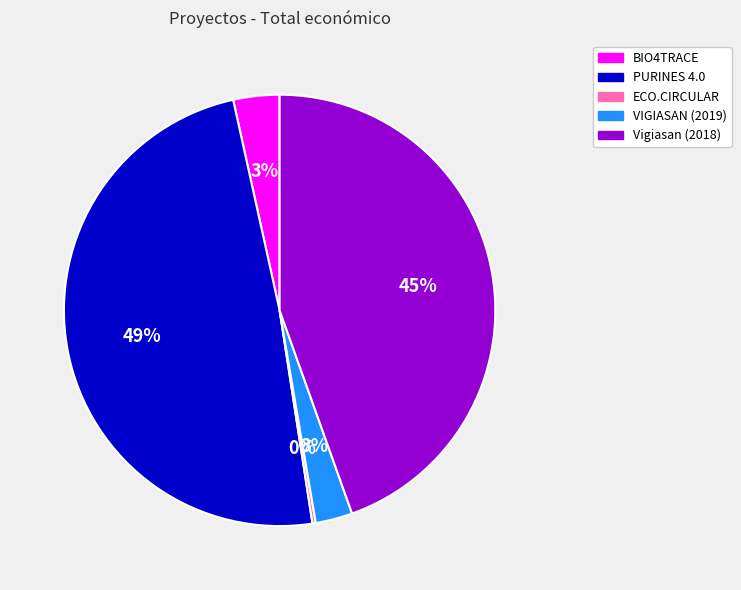

What is the ratio of the value at Vigiasan (2018) to the value at PURINES 4.0?

0.9